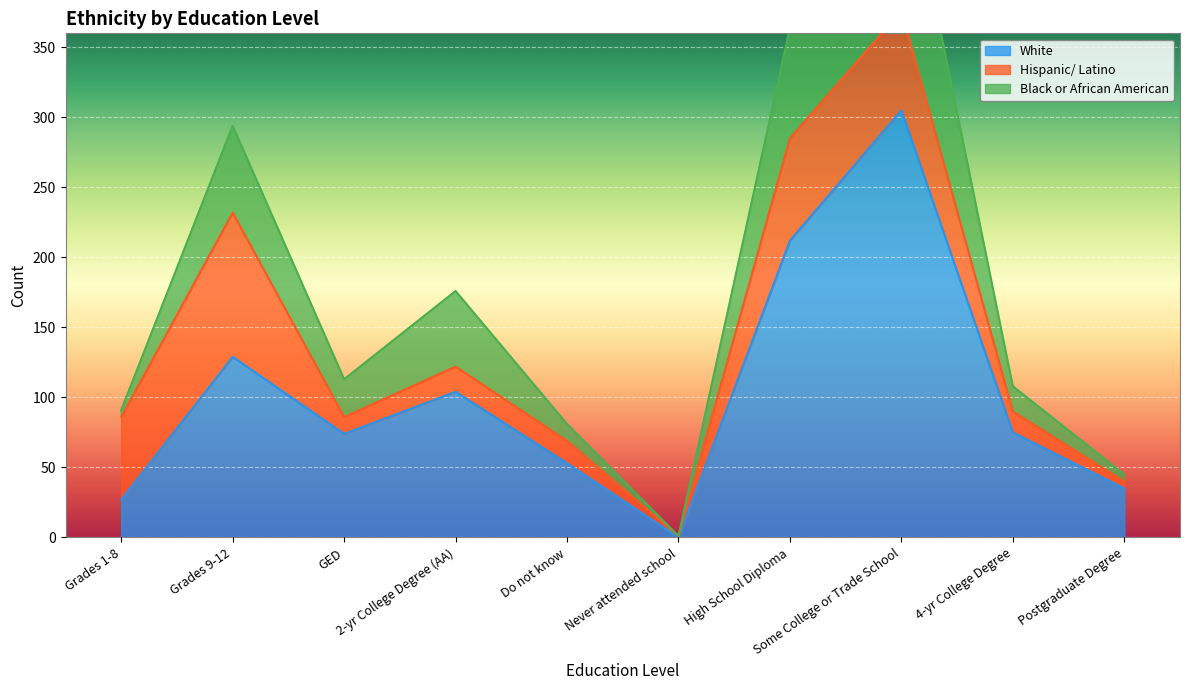

Does the chart display data point markers on the line(s)?

No